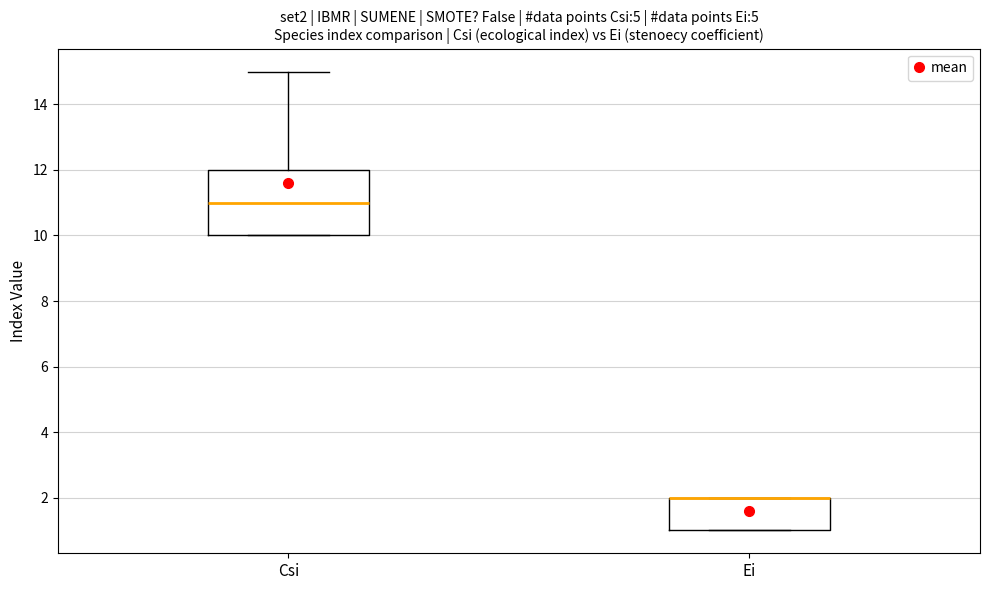

Which box is the tallest, from its lower edge to its upper edge?

Csi